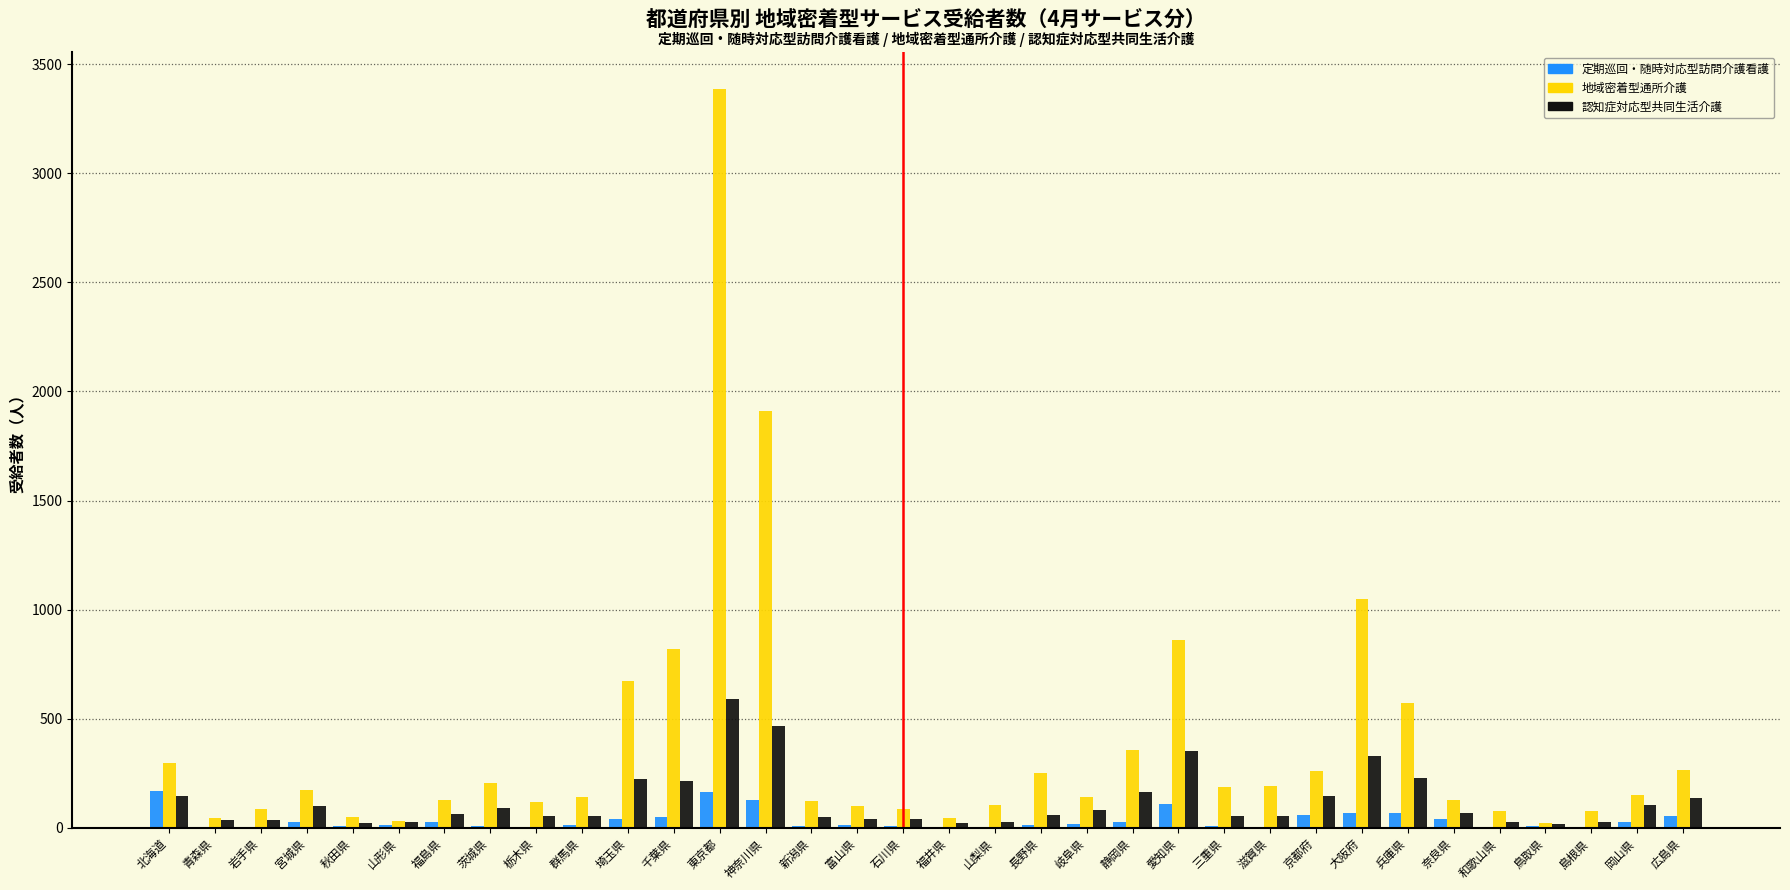

Which series changed the most between 福島県 and 兵庫県?

地域密着型通所介護